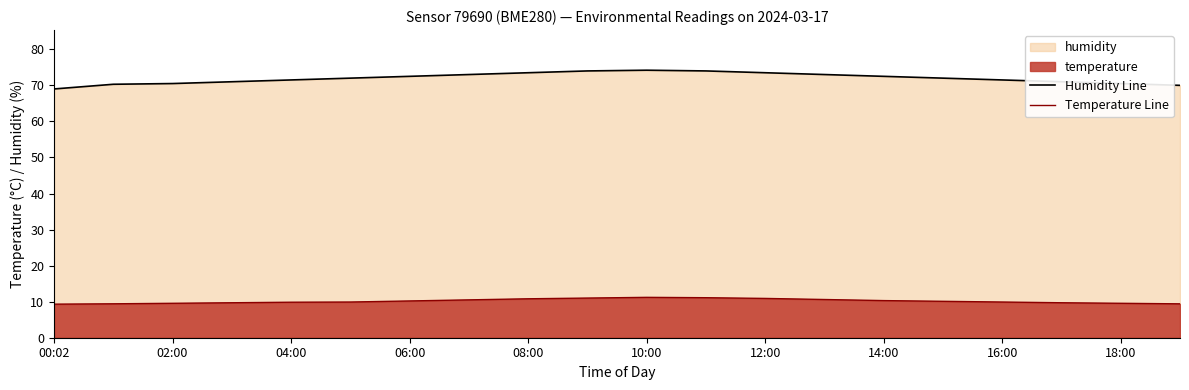

The Temperature Line series shows 4.0 at 18:00. True or false?

False